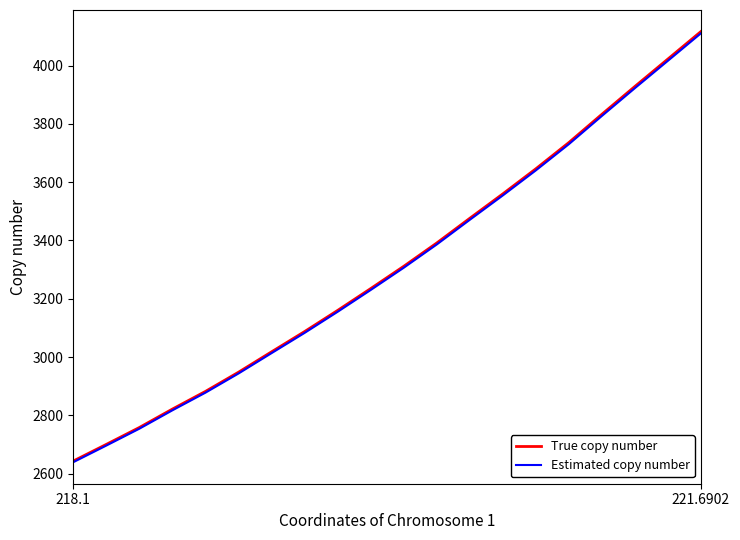

What is the average value of the True copy number series?

3313.9